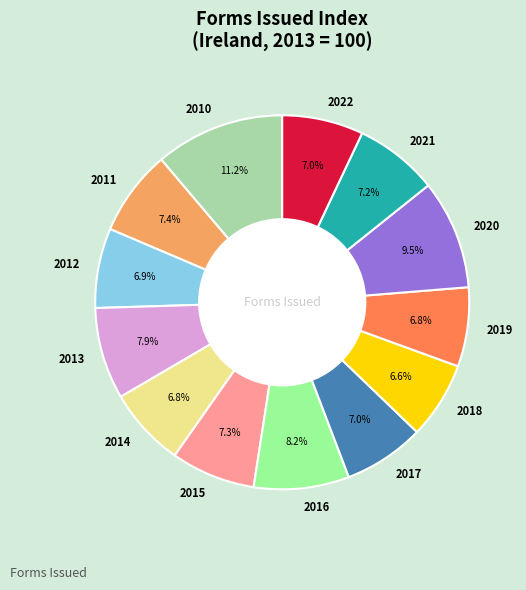

Does 2021 account for over 50% of the chart?

No